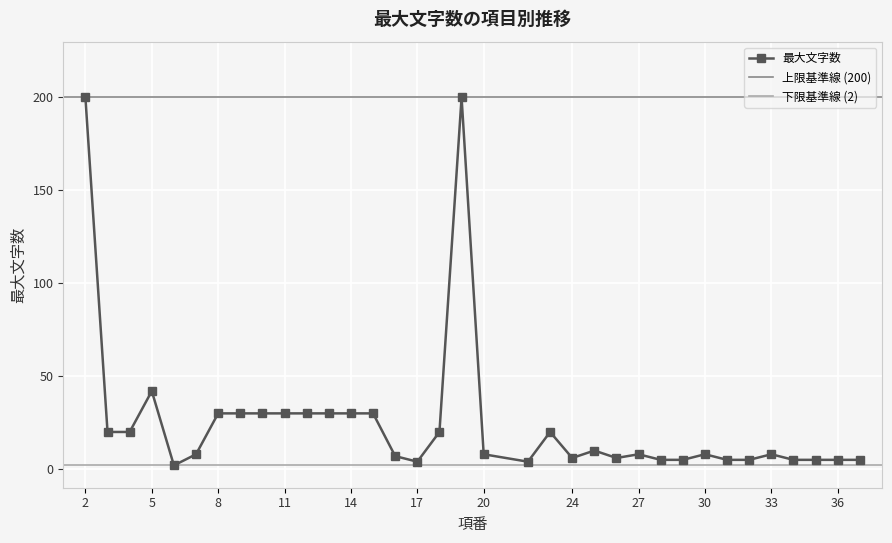

What is the greatest value displayed?

200